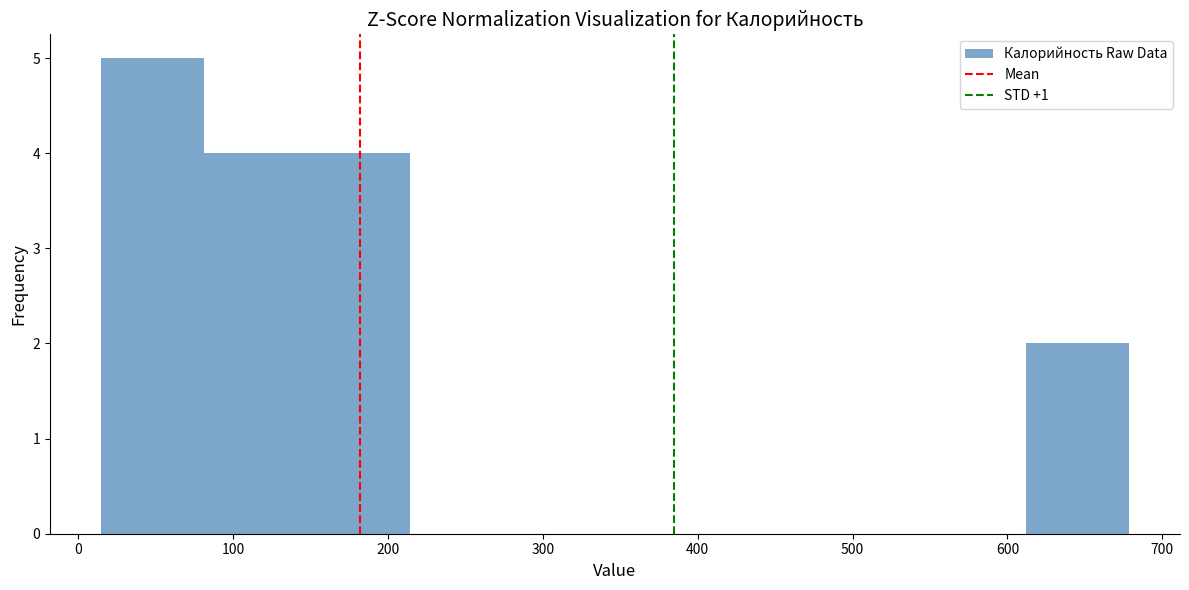

Reading left to right, transcribe this chart: for each bar, give the range it covers on the x-axis and its height. Neither the bar edges nor the heights are printed on the chart, so give them approximately, as read against the axes.

20 to 80: 5
80 to 150: 4
150 to 210: 4
210 to 280: 0
280 to 350: 0
350 to 410: 0
410 to 480: 0
480 to 550: 0
550 to 610: 0
610 to 680: 2